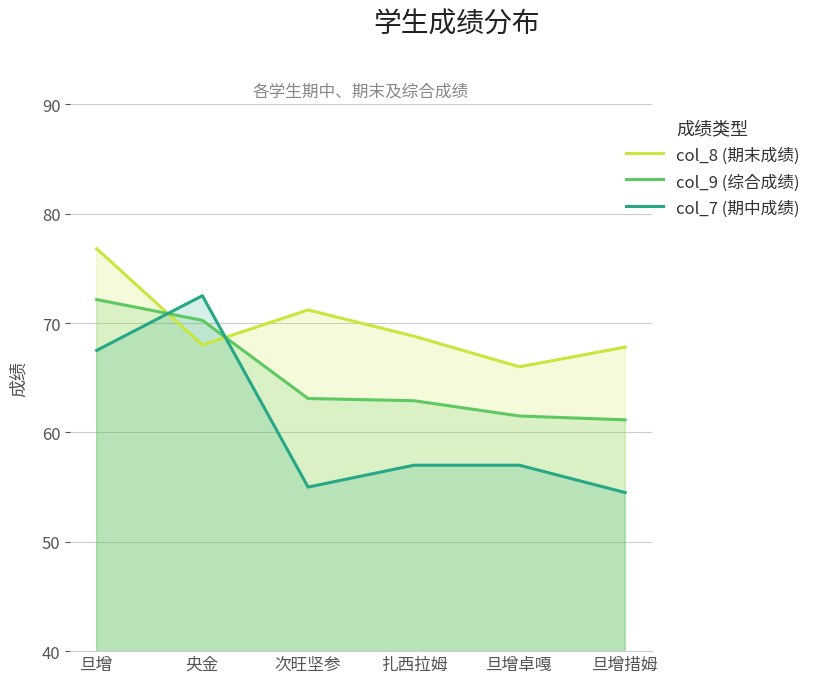

True or false: col_9 (综合成绩) has a value of 62.9 at 扎西拉姆.

True